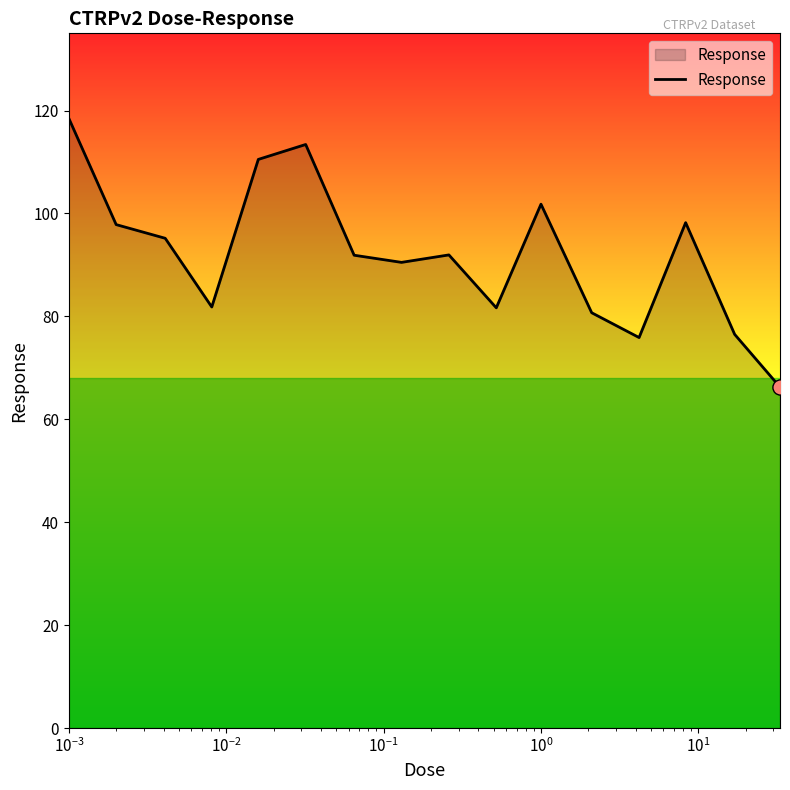

What is the greatest value displayed?

118.5